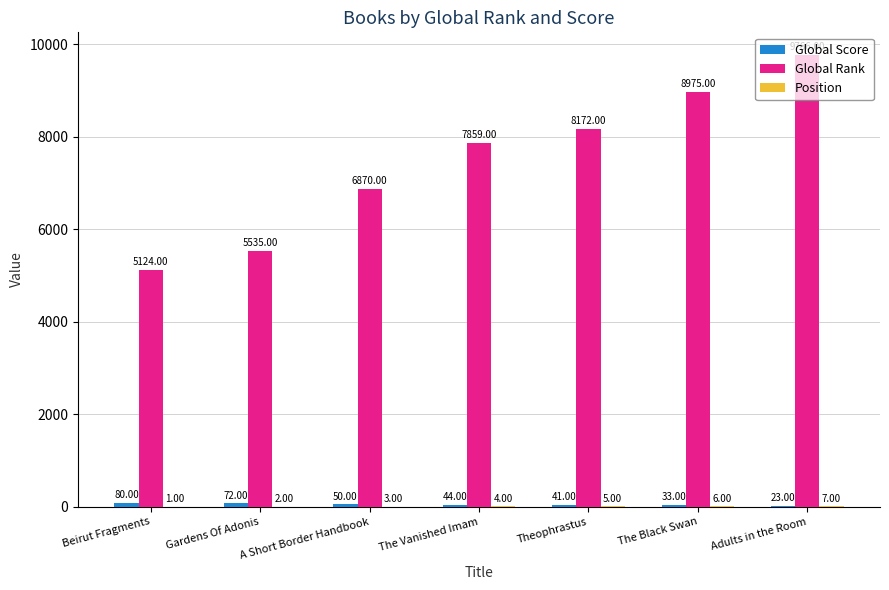

Which category has the highest value across all series?

Adults in the Room